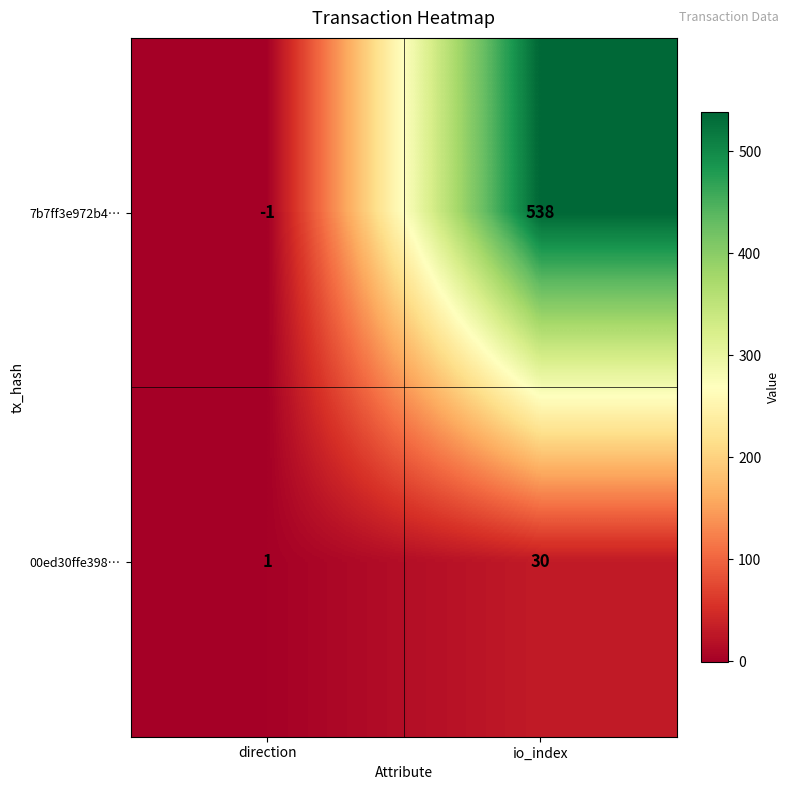

At which category is the sum across all series the highest?

io_index